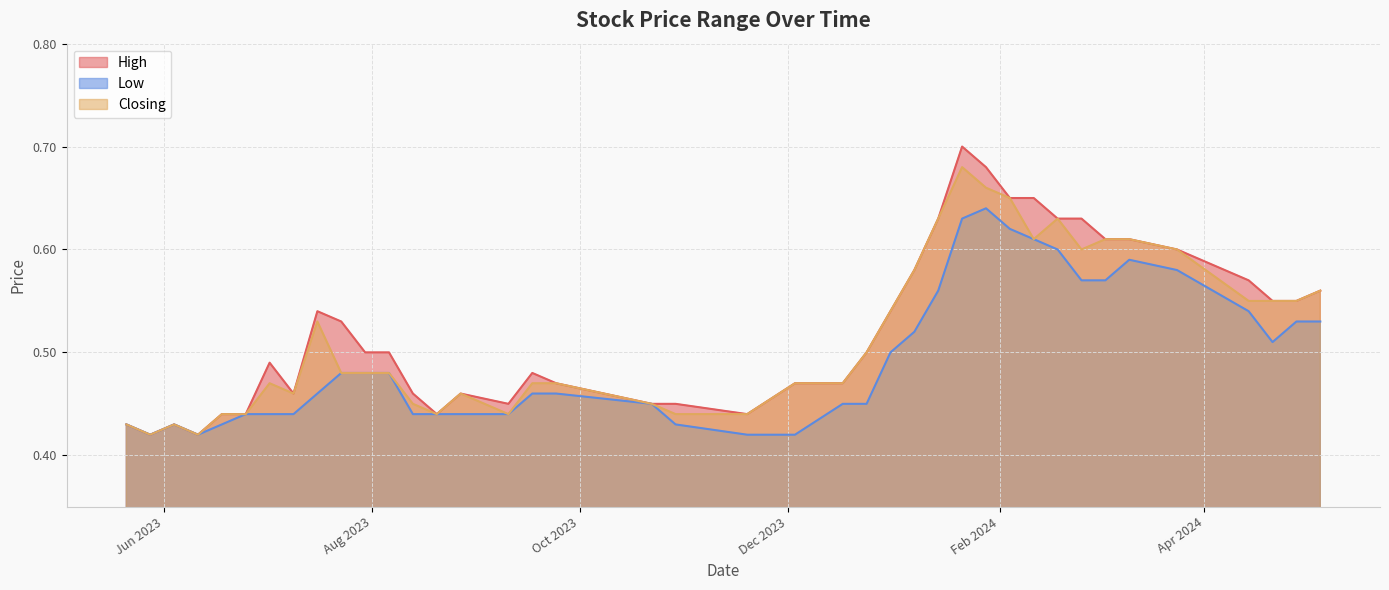

True or false: High and Low cross at least once.

False